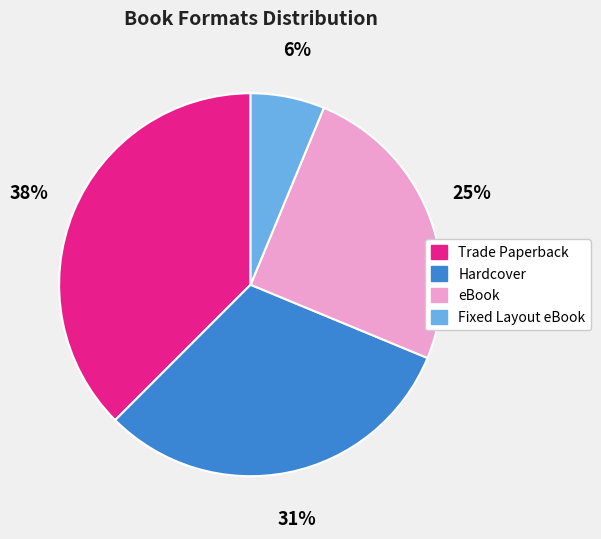

Which has a higher value, eBook or Hardcover?

Hardcover